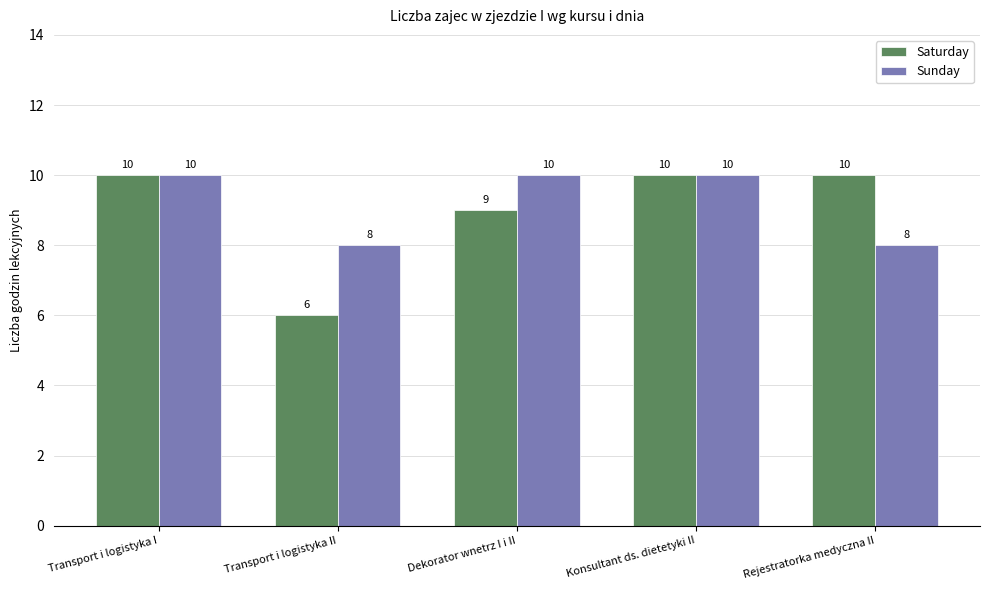

How many data points in Sunday are less than 10?

2